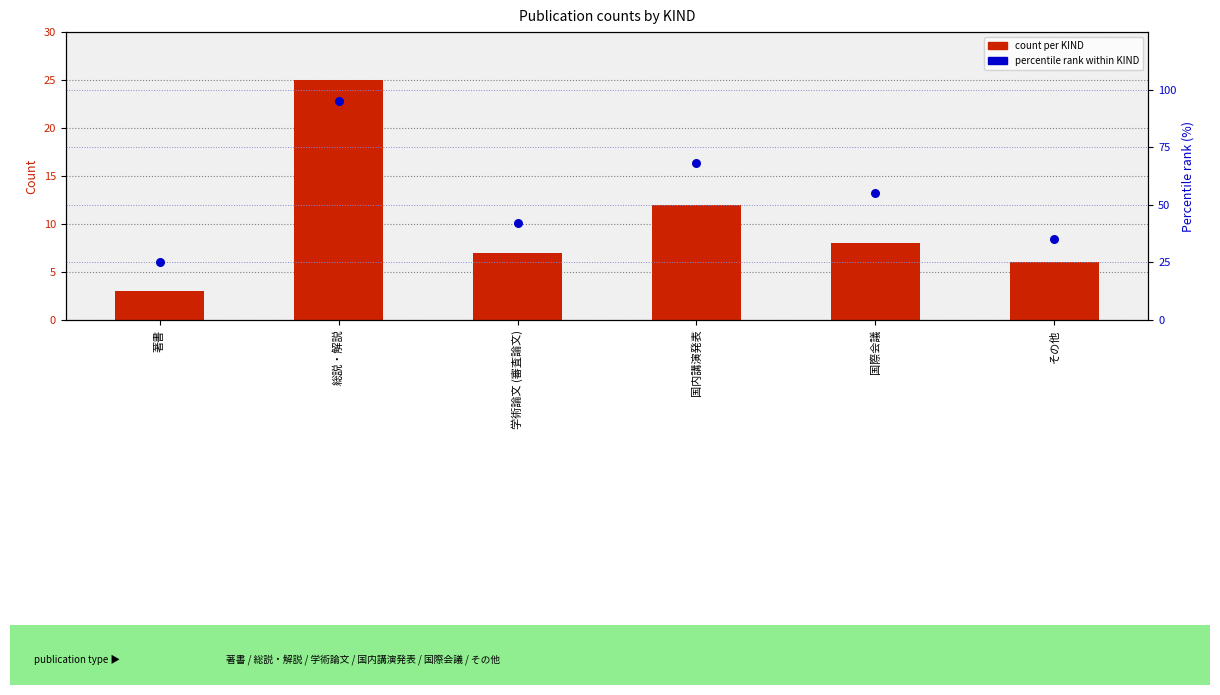

At which category is the sum across all series the highest?

総説・解説